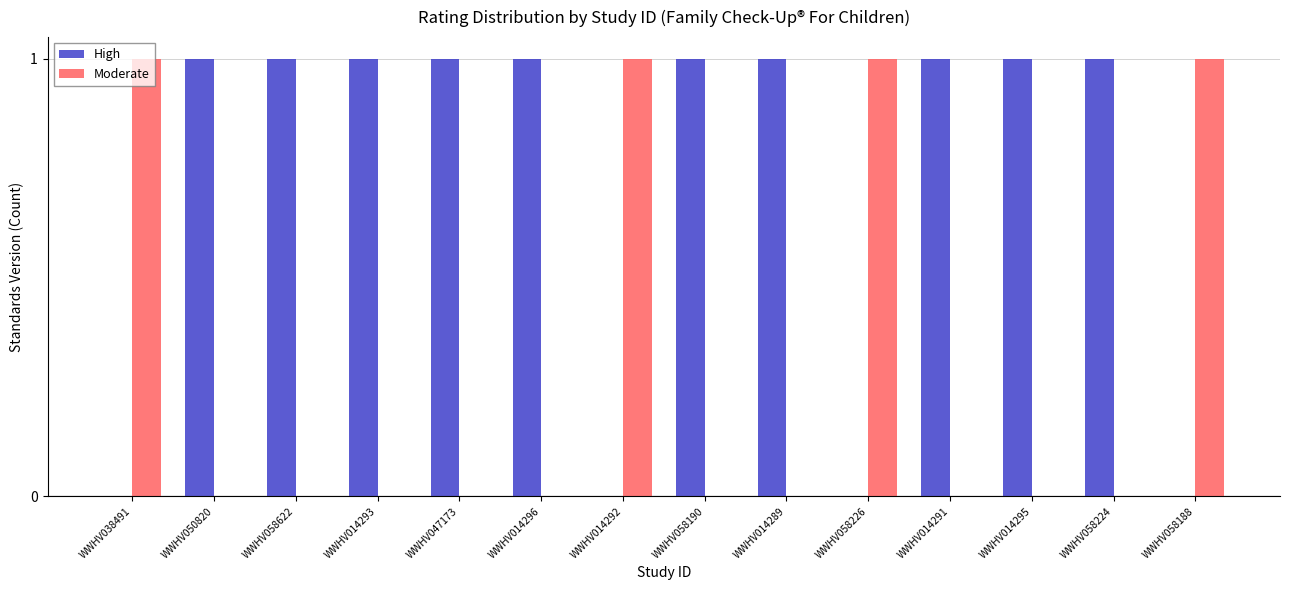

What is the sum of all High values?

10